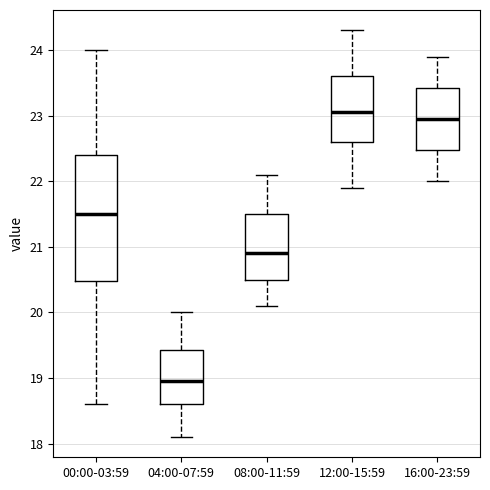

Reading left to right, transcribe this box plot: for each box, give where its median line is, the range the box spans, and where its two whiskers end, as read against the y-axis. The values are not printed on the chart, so give them approximately, as read against the axis.

00:00-03:59: median 21.5, box 20.5 to 22.4, whiskers 18.6 to 24.0
04:00-07:59: median 19.0, box 18.6 to 19.4, whiskers 18.1 to 20.0
08:00-11:59: median 20.9, box 20.5 to 21.5, whiskers 20.1 to 22.1
12:00-15:59: median 23.1, box 22.6 to 23.6, whiskers 21.9 to 24.3
16:00-23:59: median 23.0, box 22.5 to 23.4, whiskers 22.0 to 23.9